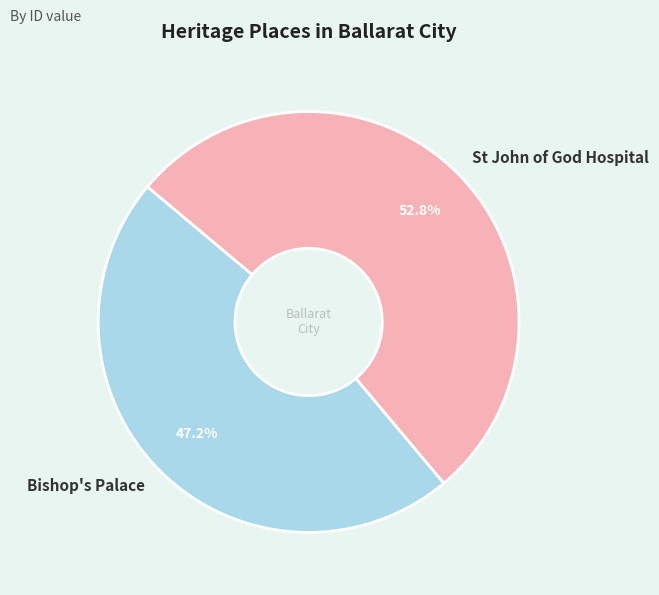

What percentage is the Bishop's Palace slice, to the nearest percent?

47%